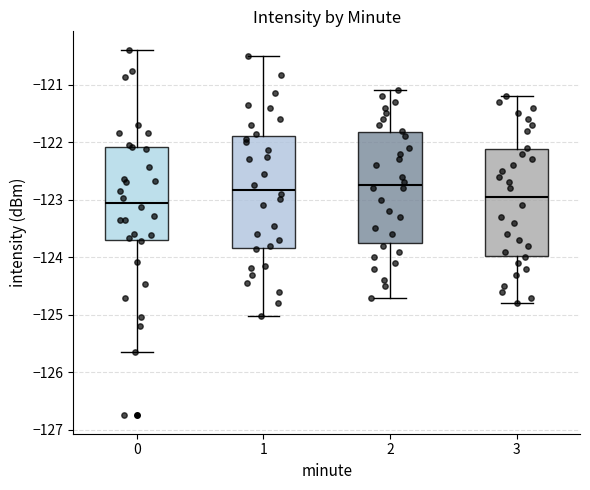

Where is the lower edge of the box at x = 2 on the y-axis? The values are not printed on the chart, so give them approximately, as read against the axis.

-123.7